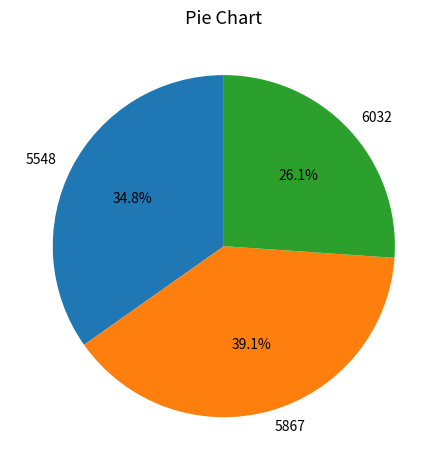

What is the largest slice in the pie chart?

5867